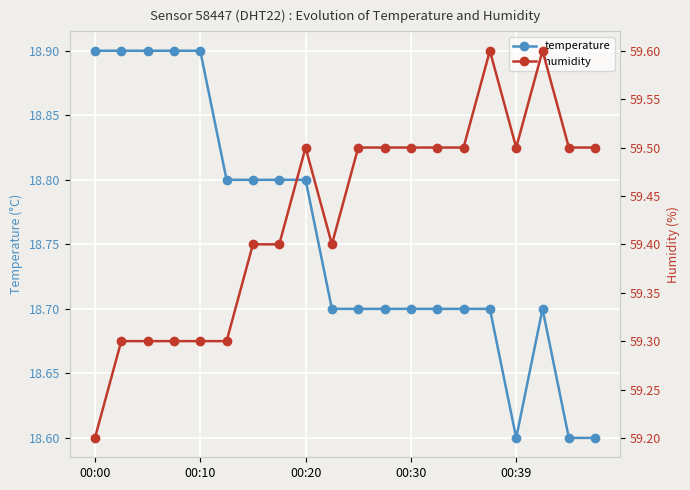

How many lines are shown in the chart?

2